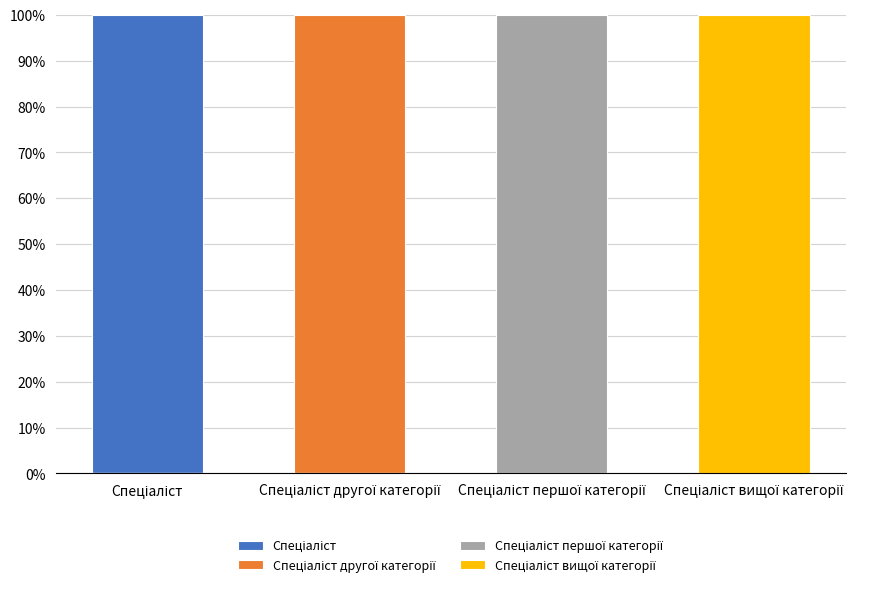

Which series has the largest total across all categories?

Спеціаліст